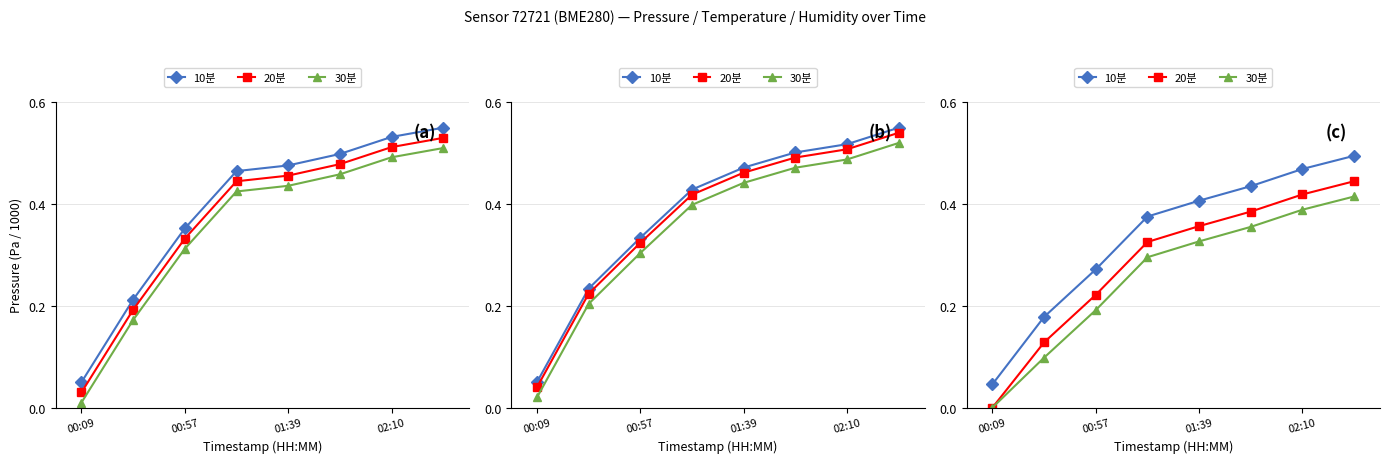

What is the value of the 20분 point at the 5th from the left?

0.4